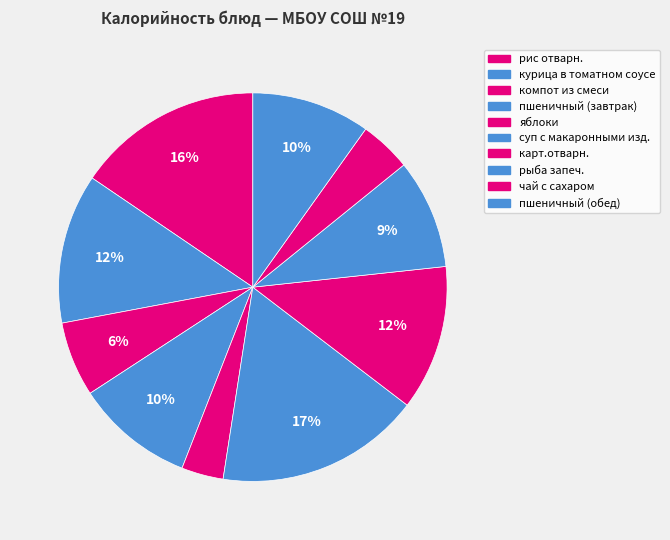

Rank the categories by value from highest to lowest.

суп с макаронными изд., рис отварн., курица в томатном соусе, карт.отварн., пшеничный (завтрак), пшеничный (обед), рыба запеч., компот из смеси, чай с сахаром, яблоки